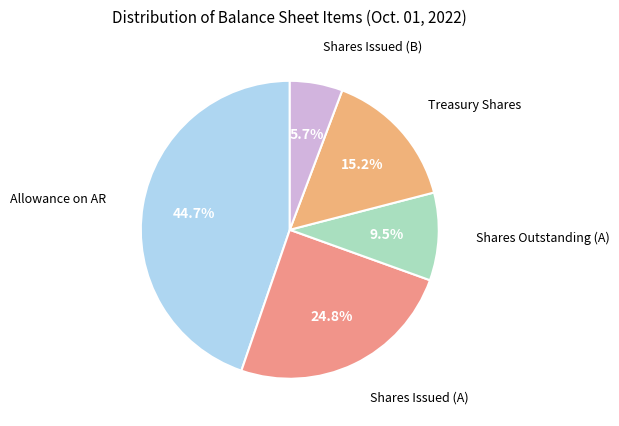

How many slices are in this pie chart?

5